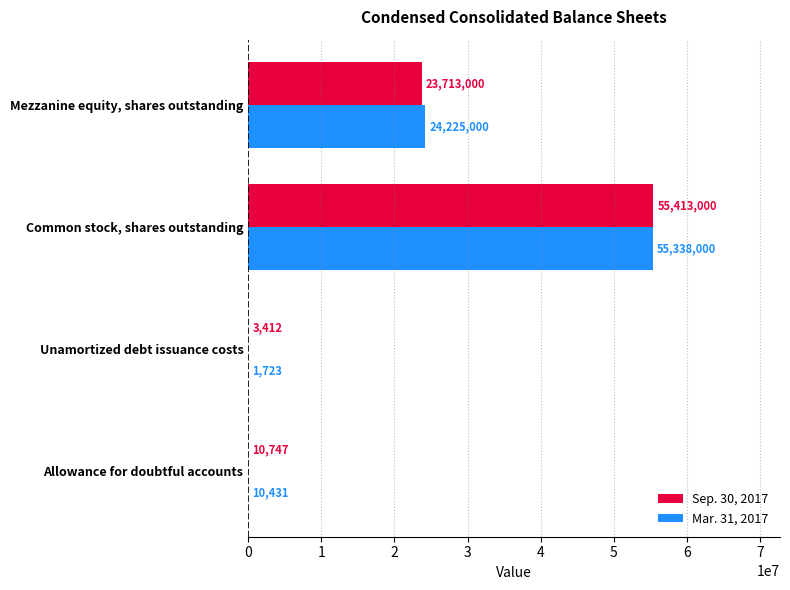

What is the greatest value displayed?

55413000